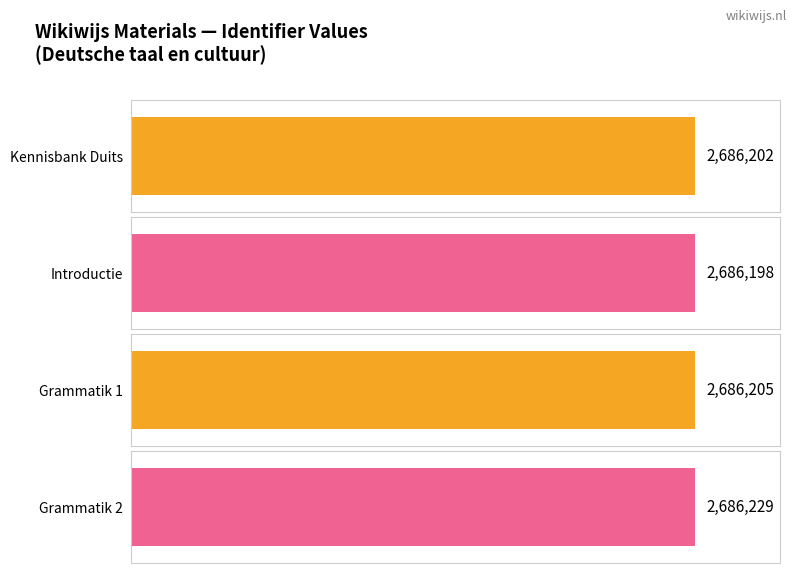

Reading left to right, transcribe all the data shown in this chart.

Kennisbank Duits=2686202	Introductie=2686198	Grammatik 1=2686205	Grammatik 2=2686229